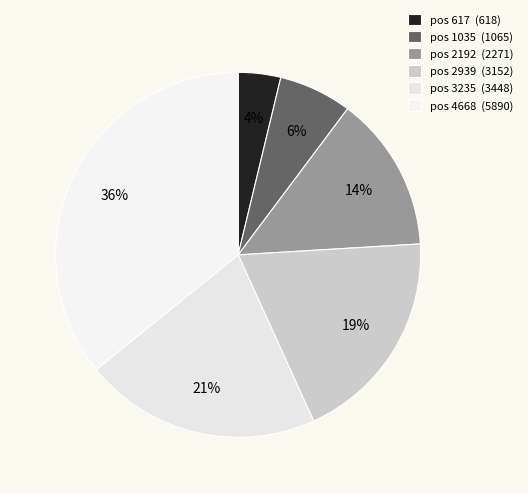

Is there a majority slice in this chart?

No